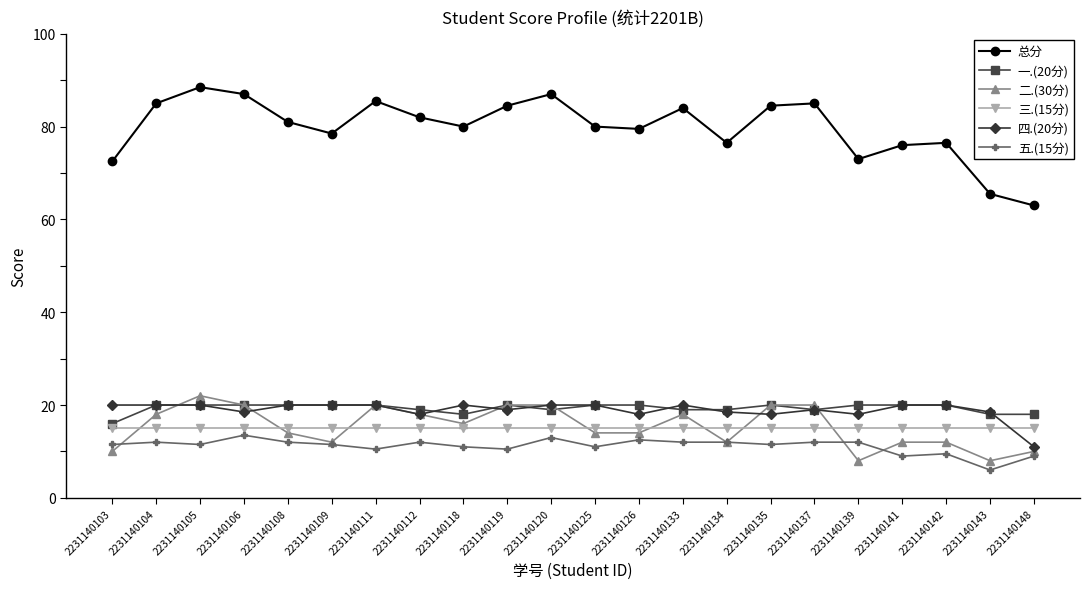

What are all the series names shown in the legend?

总分, 一.(20分), 二.(30分), 三.(15分), 四.(20分), 五.(15分)